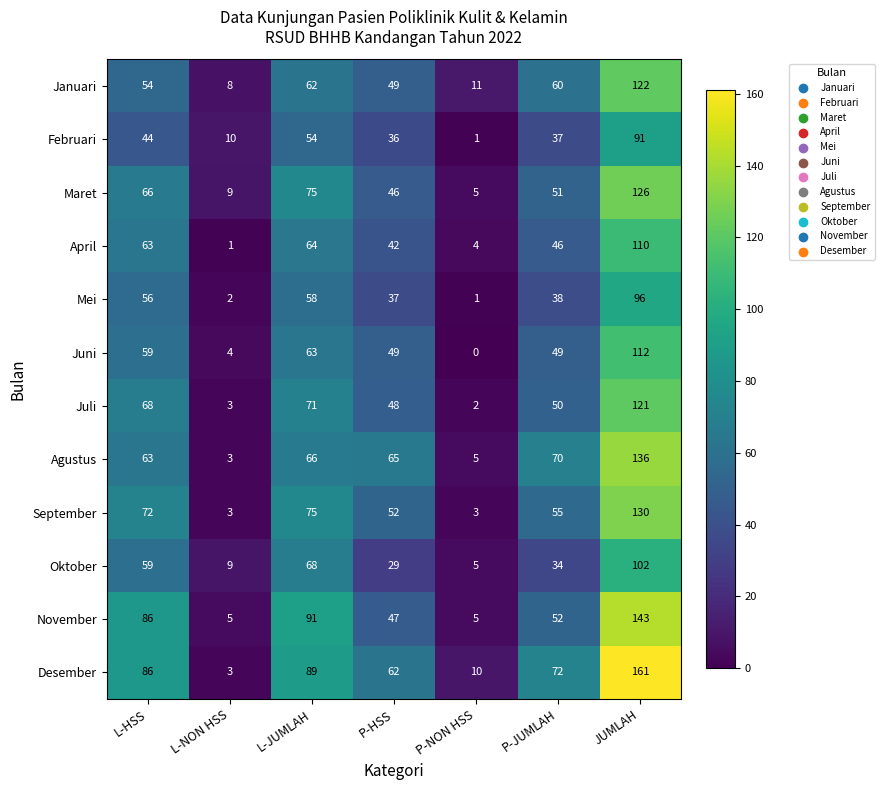

What is the difference between the Mei values at P-NON HSS and L-HSS?

55